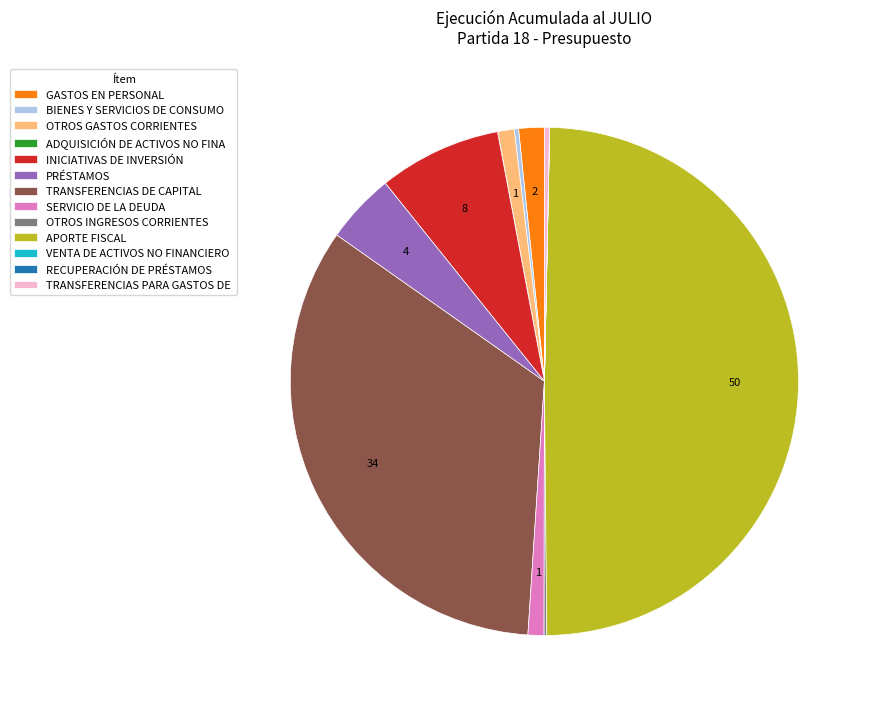

The TRANSFERENCIAS PARA GASTOS DE slice represents 8% of the pie. True or false?

False